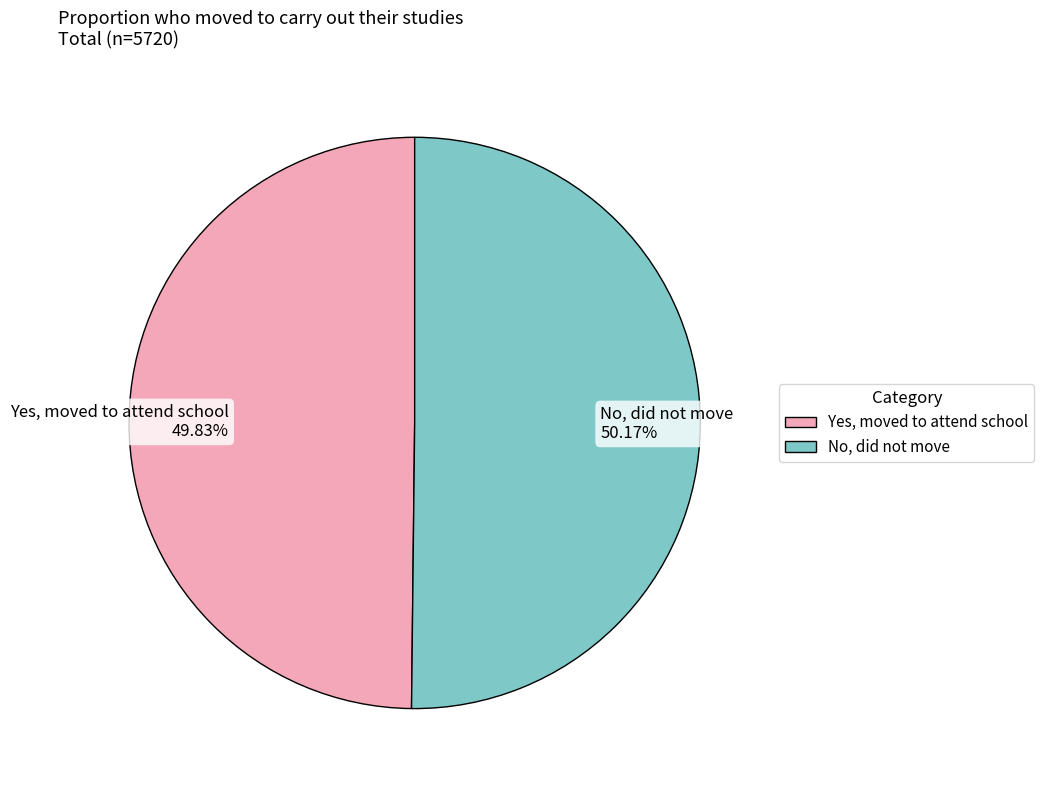

Approximately how many times larger is the value at Yes, moved to attend school 49.83% compared to No, did not move 50.17%?

1.0